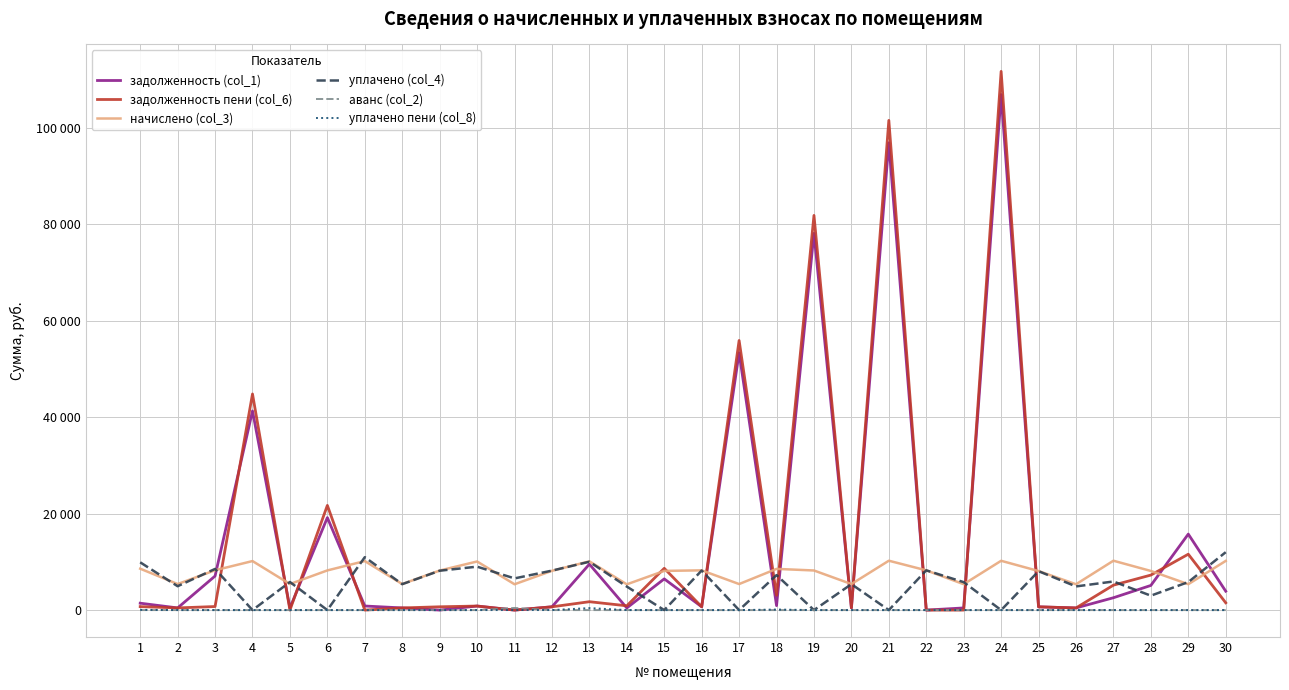

Does the chart have visible grid lines?

Yes